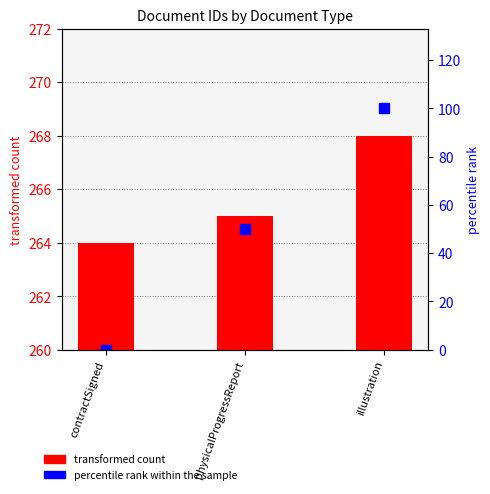

How many categories are shown in the chart?

3